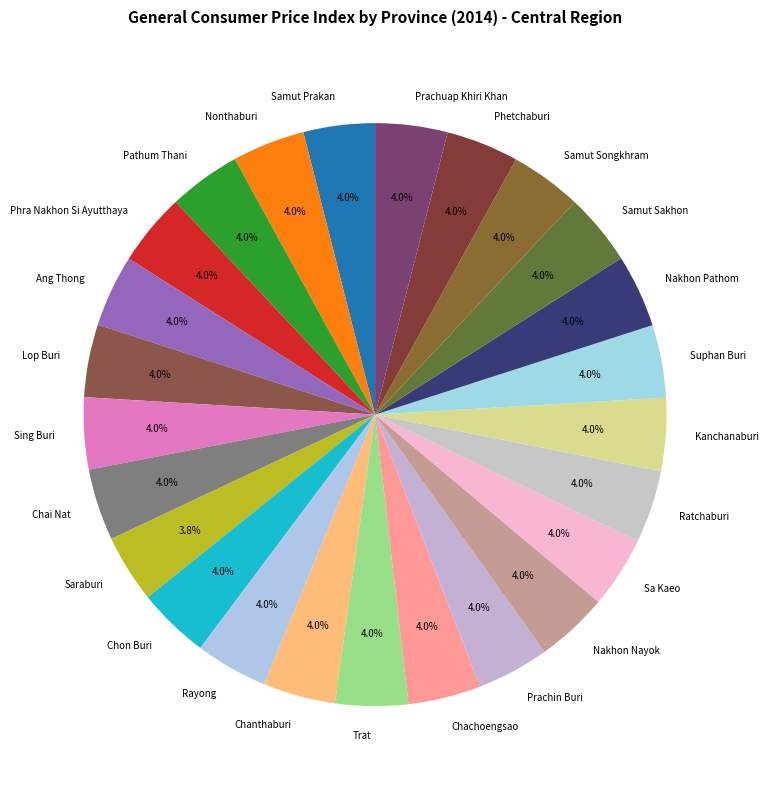

To the nearest percent, what portion does Suphan Buri represent?

4%